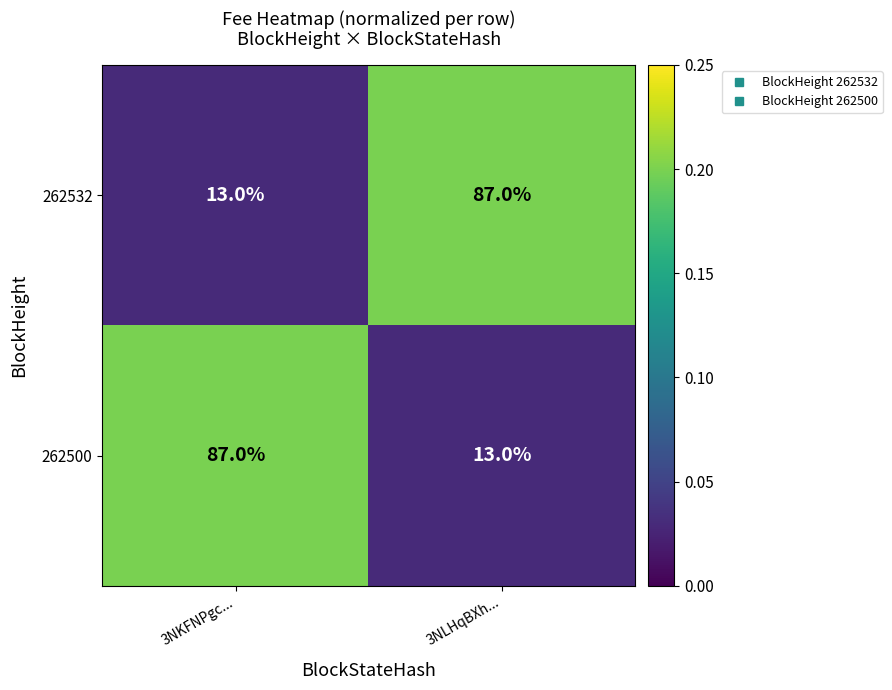

Is the value of 262532 at 3NLHqBXh... greater than the value of 262500 at 3NLHqBXh...?

Yes